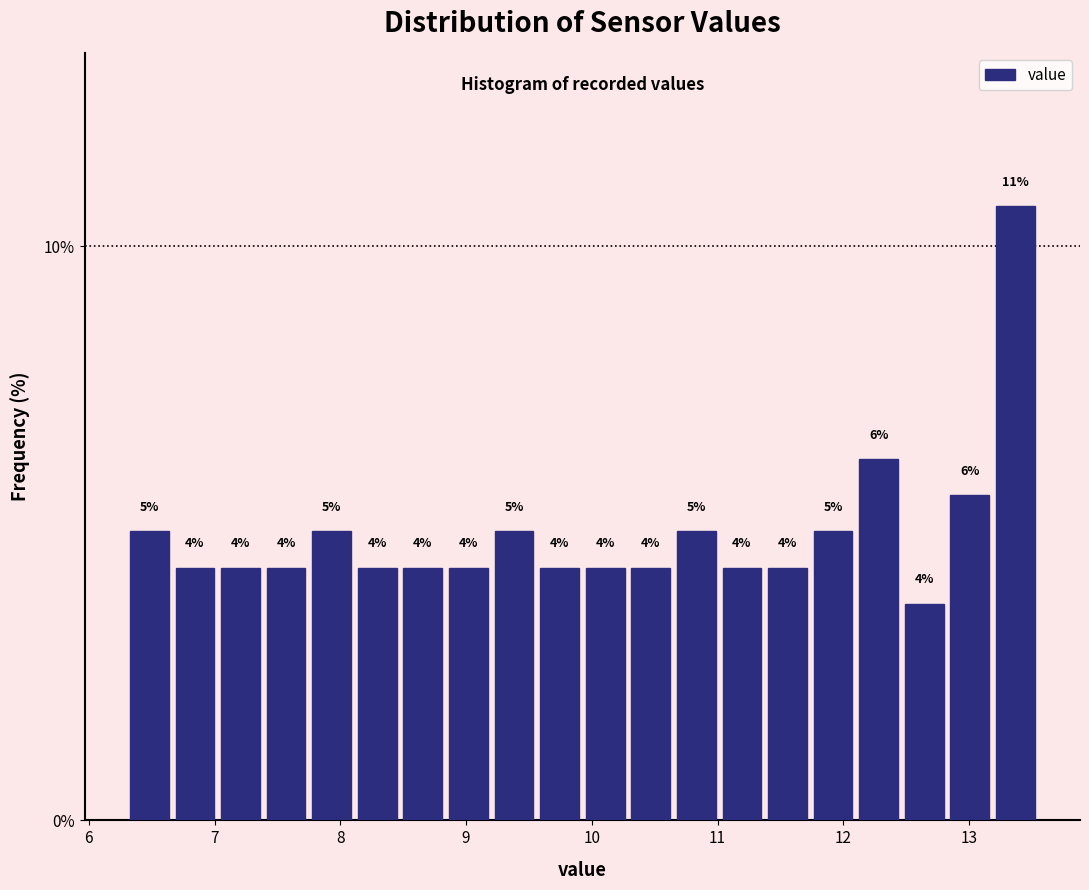

Read against the x-axis, roughly where is the centre of the tallest bar?

13.4